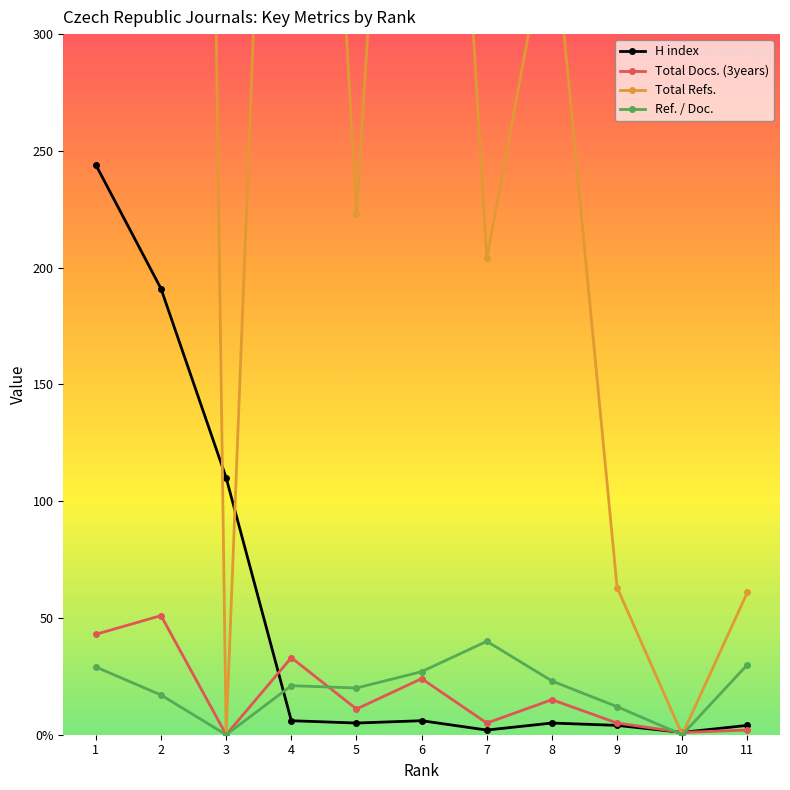

What is the total value across all series at 1?

1623